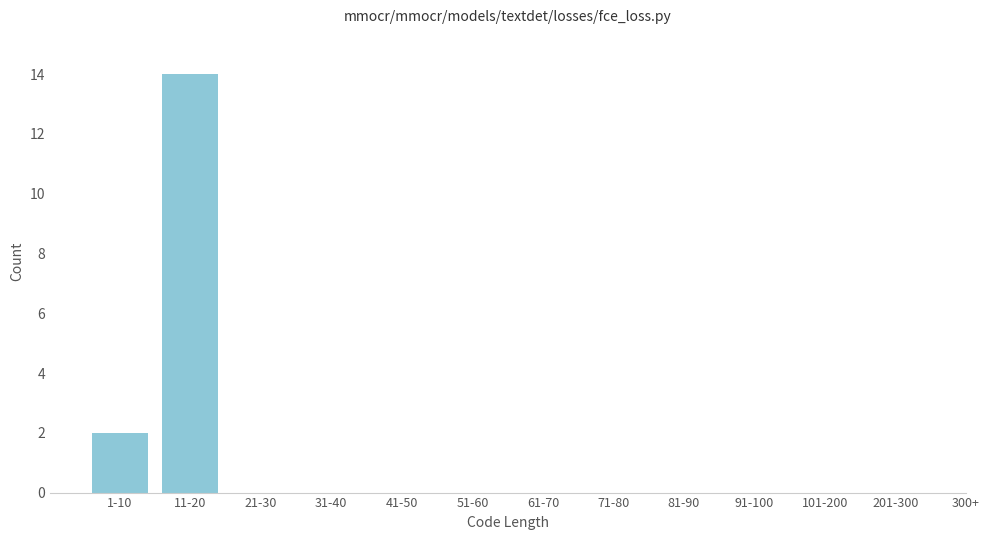

Reading left to right, transcribe all the data shown in this chart.

1-10=2	11-20=14	21-30=0	31-40=0	41-50=0	51-60=0	61-70=0	71-80=0	81-90=0	91-100=0	101-200=0	201-300=0